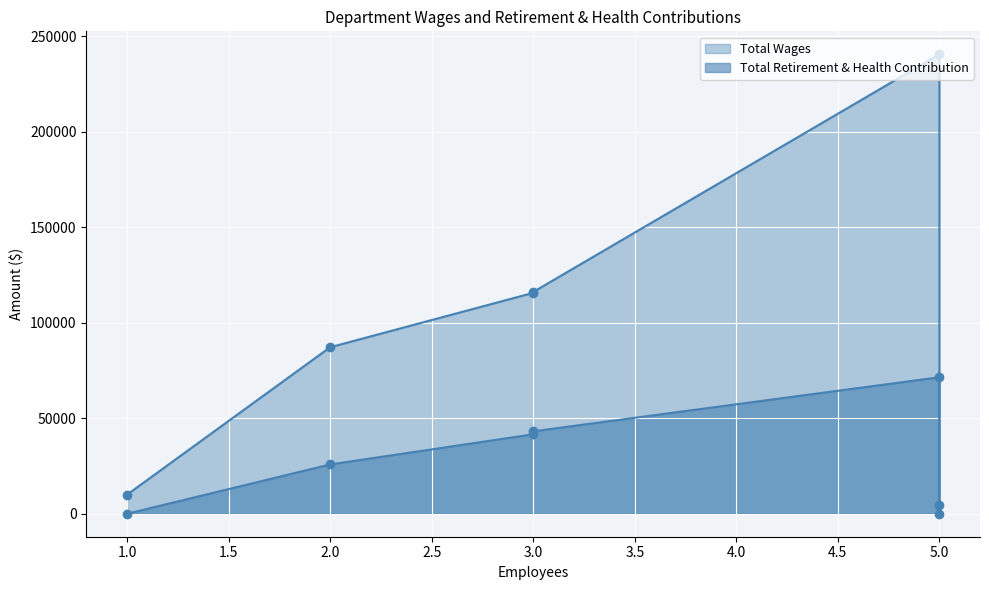

Reading right to left, extract all data points from this chart.

Total Wages: 4825	10001	87167	115633	116107	240515
Total Retirement & Health Contribution: 0	0	25817	41582	43153	71464